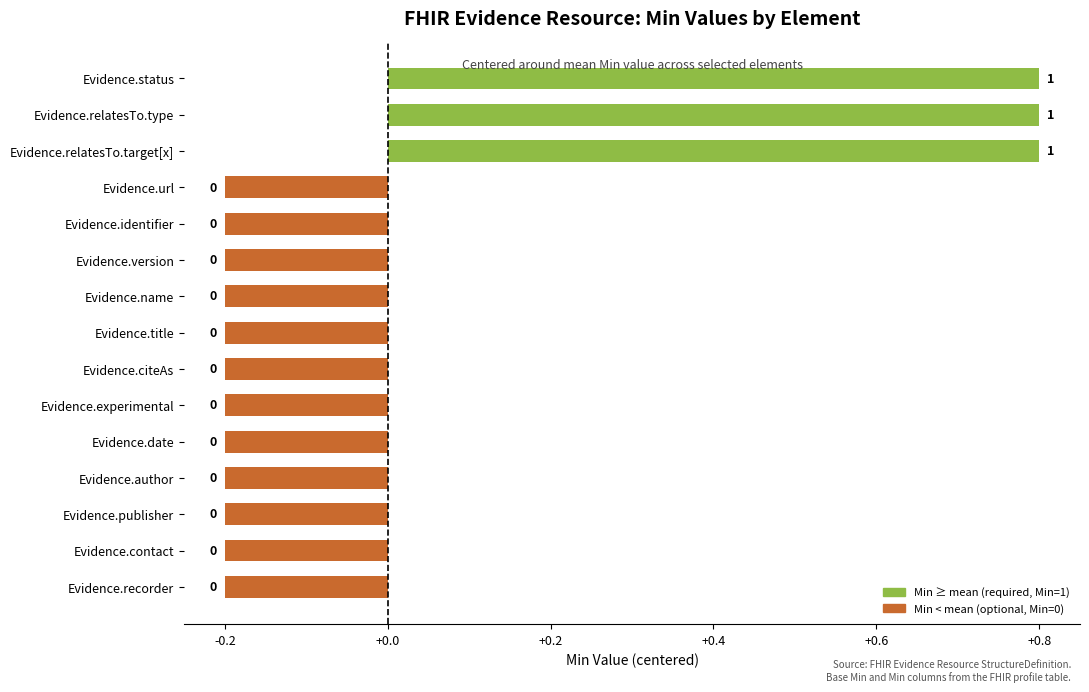

How many bars are there in total?

15